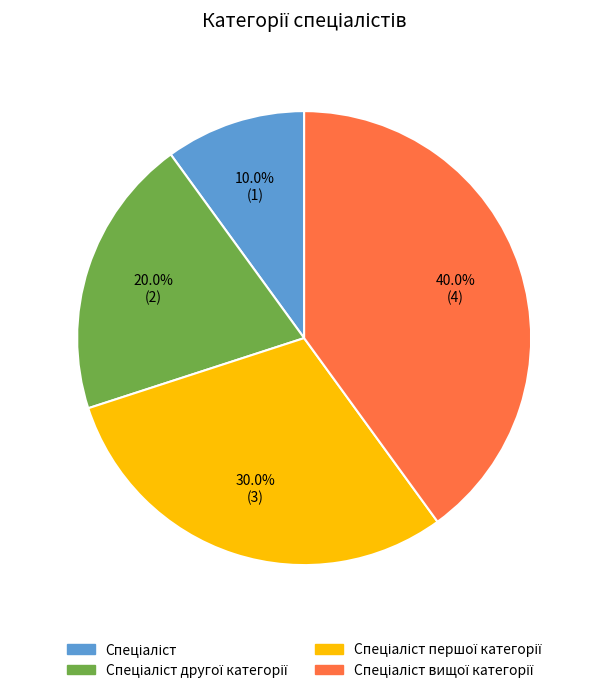

Is there a majority slice in this chart?

No